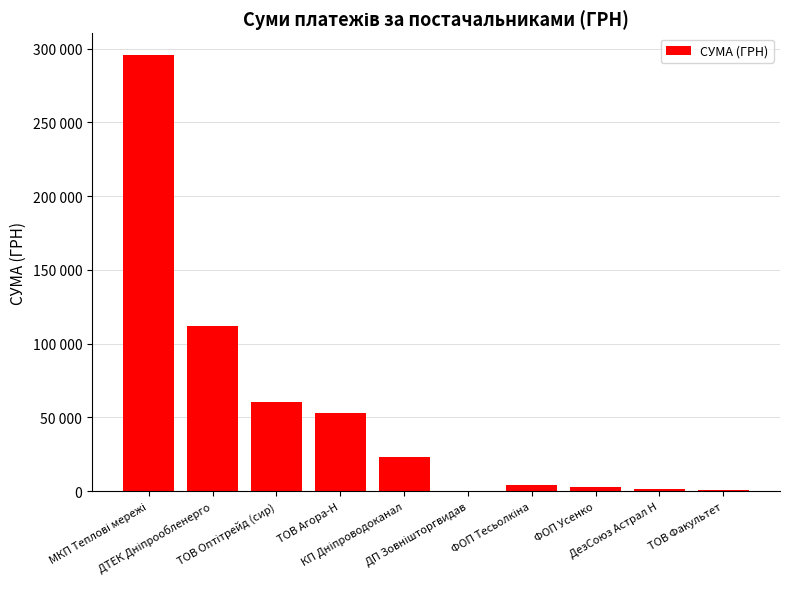

How many bars are there in total?

10